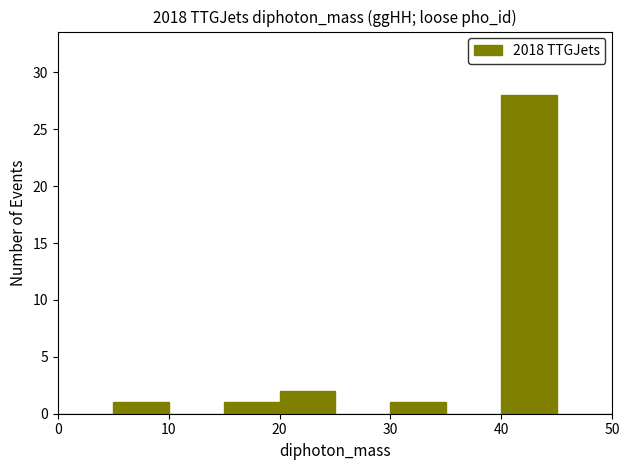

Which range on the x-axis has the tallest bar?

40 to 45